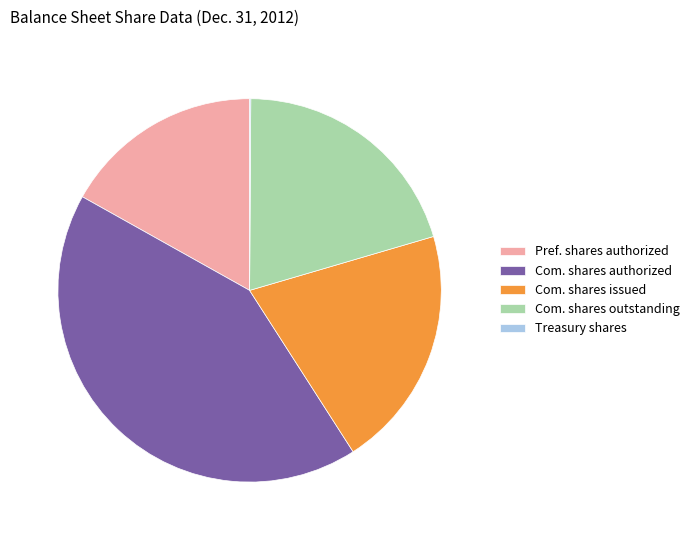

Which category has the biggest portion of the pie?

Com. shares authorized